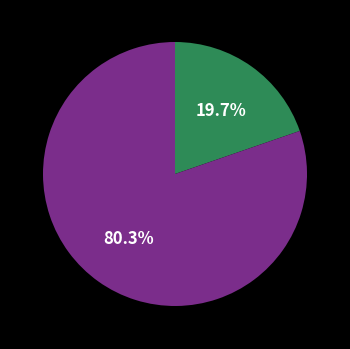

Does any single category account for the majority?

Yes